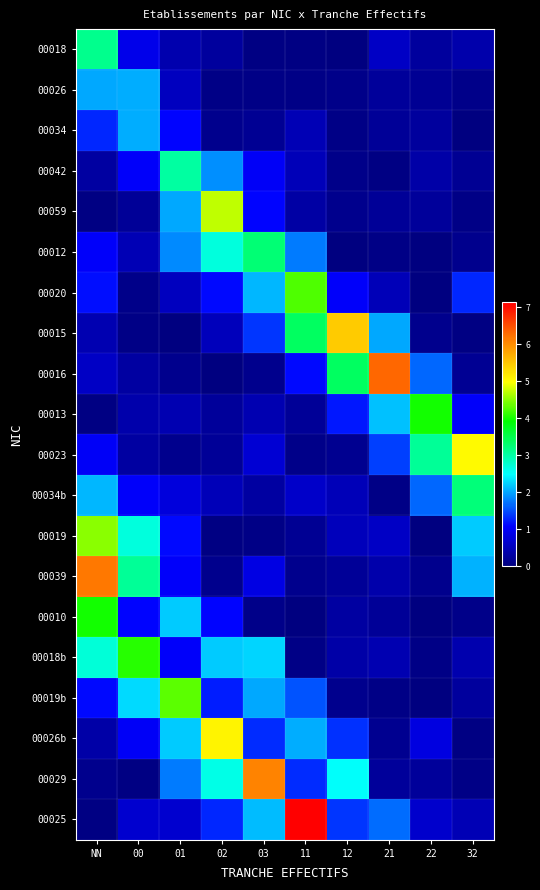

Reading right to left, list all the values displayed in this chart.

00018: 32=0.4	22=0.3	21=0.6	12=0.0	11=0.1	03=0.1	02=0.3	01=0.4	00=0.9	NN=3.1
00026: 32=0.1	22=0.2	21=0.2	12=0.1	11=0.1	03=0.1	02=0.1	01=0.5	00=2.1	NN=2.0
00034: 32=0.0	22=0.3	21=0.2	12=0.1	11=0.5	03=0.2	02=0.1	01=1.1	00=2.0	NN=1.3
00042: 32=0.2	22=0.3	21=0.0	12=0.1	11=0.5	03=1.0	02=1.9	01=3.0	00=1.1	NN=0.3
00059: 32=0.1	22=0.2	21=0.2	12=0.1	11=0.3	03=1.1	02=4.7	01=2.0	00=0.2	NN=0.0
00012: 32=0.1	22=0.0	21=0.1	12=0.0	11=1.8	03=3.3	02=2.7	01=1.8	00=0.4	NN=1.0
00020: 32=1.3	22=0.0	21=0.5	12=1.0	11=4.2	03=2.1	02=1.1	01=0.5	00=0.1	NN=1.1
00015: 32=0.0	22=0.1	21=2.0	12=5.4	11=3.4	03=1.4	02=0.5	01=0.0	00=0.1	NN=0.4
00016: 32=0.2	22=1.7	21=6.3	12=3.4	11=1.1	03=0.1	02=0.0	01=0.1	00=0.3	NN=0.6
00013: 32=1.0	22=4.0	21=2.2	12=1.2	11=0.2	03=0.4	02=0.2	01=0.4	00=0.4	NN=0.0
00023: 32=5.0	22=3.1	21=1.4	12=0.2	11=0.1	03=0.7	02=0.2	01=0.1	00=0.3	NN=1.0
00034b: 32=3.2	22=1.7	21=0.1	12=0.5	11=0.6	03=0.3	02=0.5	01=0.8	00=1.1	NN=2.1
00019: 32=2.2	22=0.0	21=0.6	12=0.5	11=0.2	03=0.1	02=0.0	01=1.1	00=2.7	NN=4.5
00039: 32=2.1	22=0.1	21=0.4	12=0.2	11=0.1	03=0.9	02=0.1	01=1.0	00=3.1	NN=6.2
00010: 32=0.1	22=0.0	21=0.2	12=0.3	11=0.0	03=0.1	02=1.1	01=2.2	00=1.1	NN=4.0
00018b: 32=0.4	22=0.1	21=0.4	12=0.3	11=0.1	03=2.3	02=2.2	01=1.0	00=4.1	NN=2.7
00019b: 32=0.3	22=0.0	21=0.1	12=0.1	11=1.5	03=2.0	02=1.2	01=4.3	00=2.3	NN=1.1
00026b: 32=0.0	22=0.8	21=0.1	12=1.4	11=2.1	03=1.3	02=5.1	01=2.2	00=1.0	NN=0.3
00029: 32=0.1	22=0.2	21=0.2	12=2.5	11=1.3	03=6.1	02=2.6	01=1.8	00=0.0	NN=0.1
00025: 32=0.5	22=0.7	21=1.7	12=1.4	11=7.1	03=2.1	02=1.3	01=0.7	00=0.7	NN=0.0